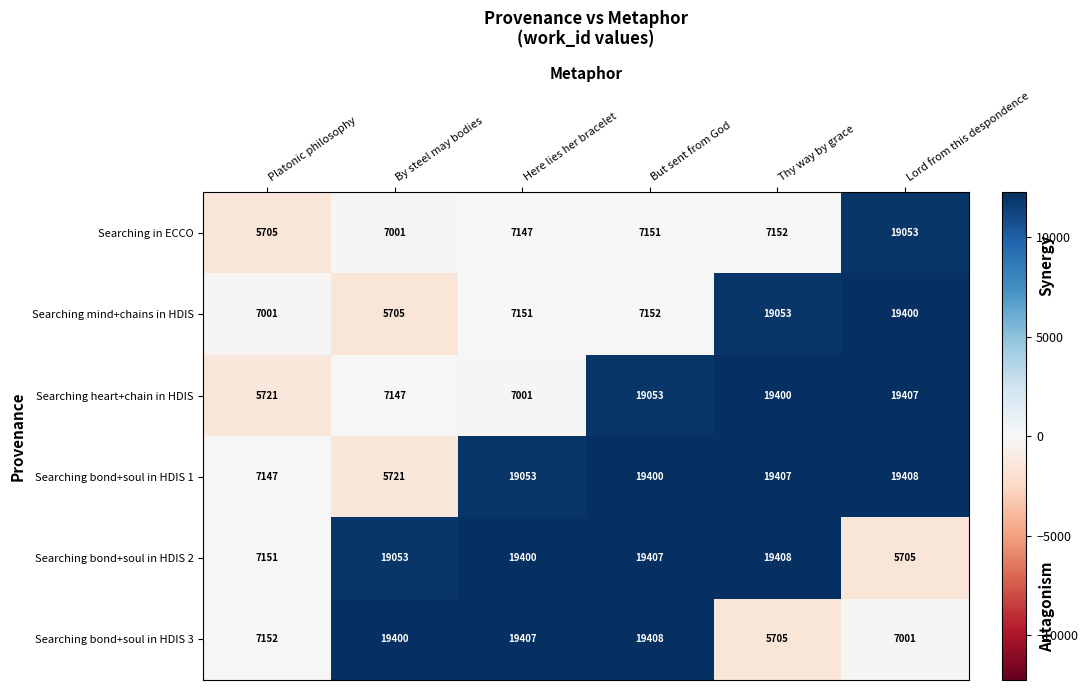

At which category is the sum across all series the highest?

But sent from God